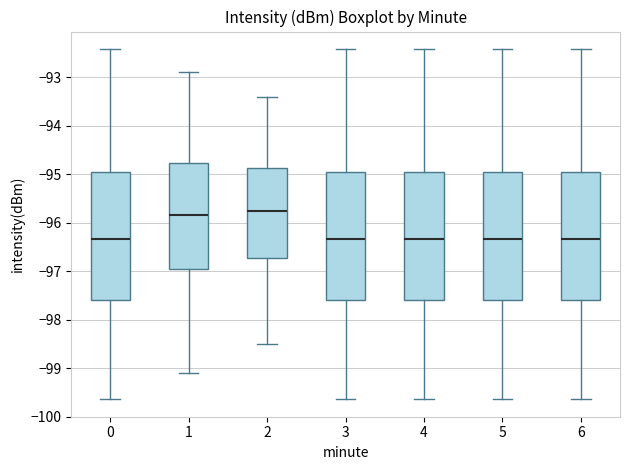

Reading left to right, read every box against the y-axis: the position of its median line, the range the box covers, and the ends of its whiskers. The values are not printed on the chart, so give them approximately, as read against the axis.

0: median -96.3, box -97.6 to -95.0, whiskers -99.6 to -92.4
1: median -95.8, box -96.9 to -94.8, whiskers -99.1 to -92.9
2: median -95.7, box -96.7 to -94.9, whiskers -98.5 to -93.4
3: median -96.3, box -97.6 to -95.0, whiskers -99.6 to -92.4
4: median -96.3, box -97.6 to -95.0, whiskers -99.6 to -92.4
5: median -96.3, box -97.6 to -95.0, whiskers -99.6 to -92.4
6: median -96.3, box -97.6 to -95.0, whiskers -99.6 to -92.4